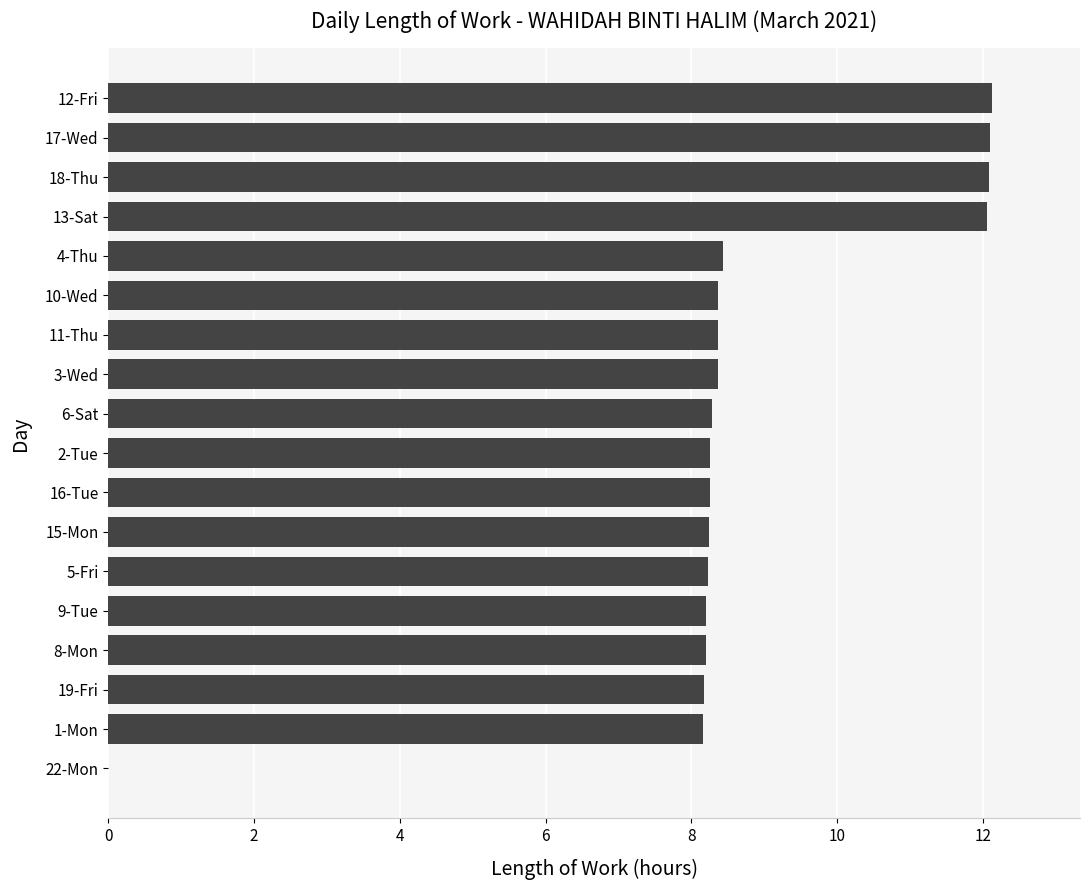

What is the change in value from 9-Tue to 13-Sat?

+3.9